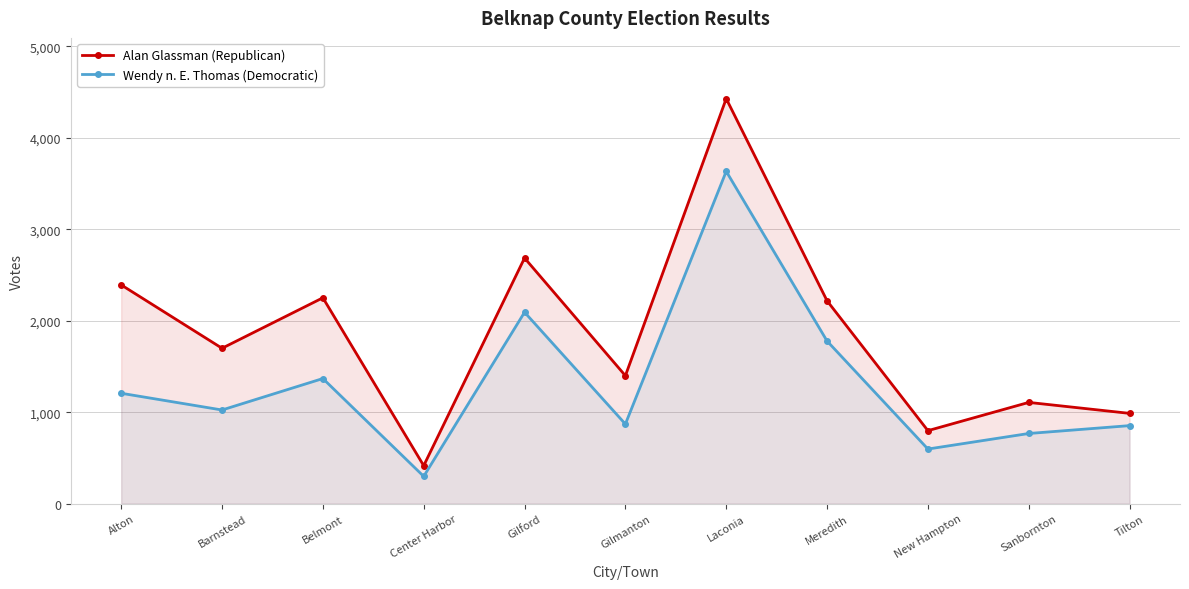

Reading left to right, extract all data points from this chart.

Alan Glassman (Republican): Alton=2392	Barnstead=1699	Belmont=2251	Center Harbor=415	Gilford=2686	Gilmanton=1399	Laconia=4429	Meredith=2218	New Hampton=798	Sanbornton=1107	Tilton=987
Wendy n. E. Thomas (Democratic): Alton=1207	Barnstead=1024	Belmont=1368	Center Harbor=298	Gilford=2093	Gilmanton=870	Laconia=3634	Meredith=1778	New Hampton=597	Sanbornton=767	Tilton=853